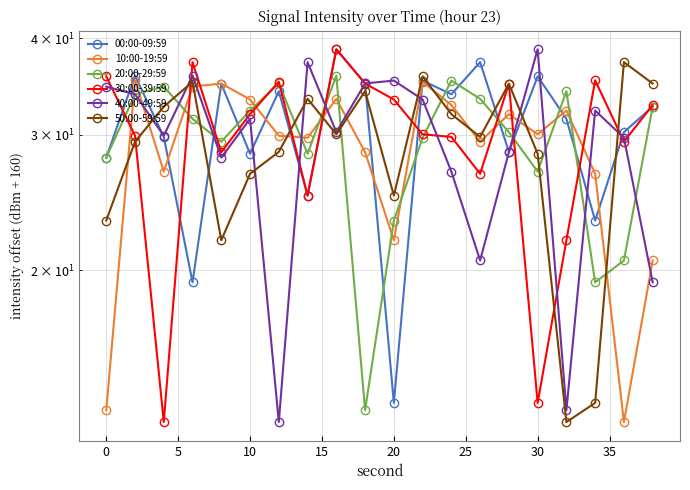

What is the sum of all 40:00-49:59 values?

586.2